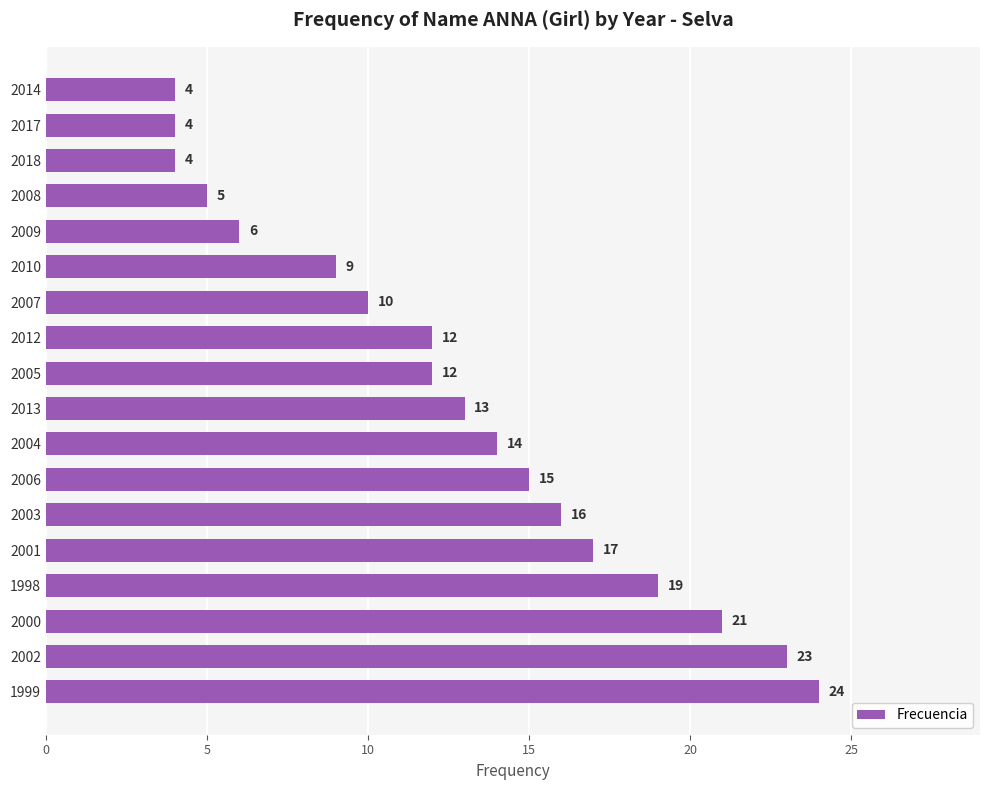

What is the smallest value displayed?

4